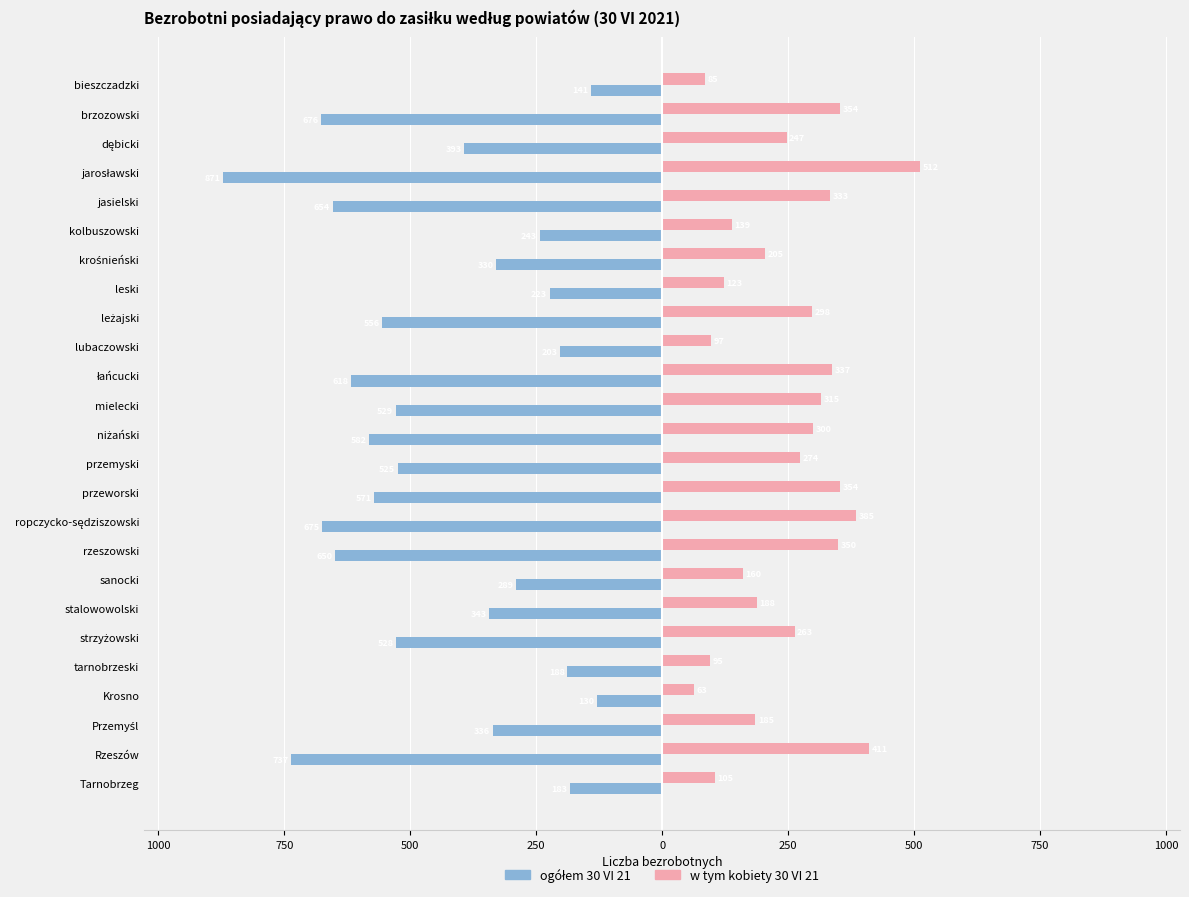

Which series has the largest range (max minus min)?

ogółem 30 VI 21